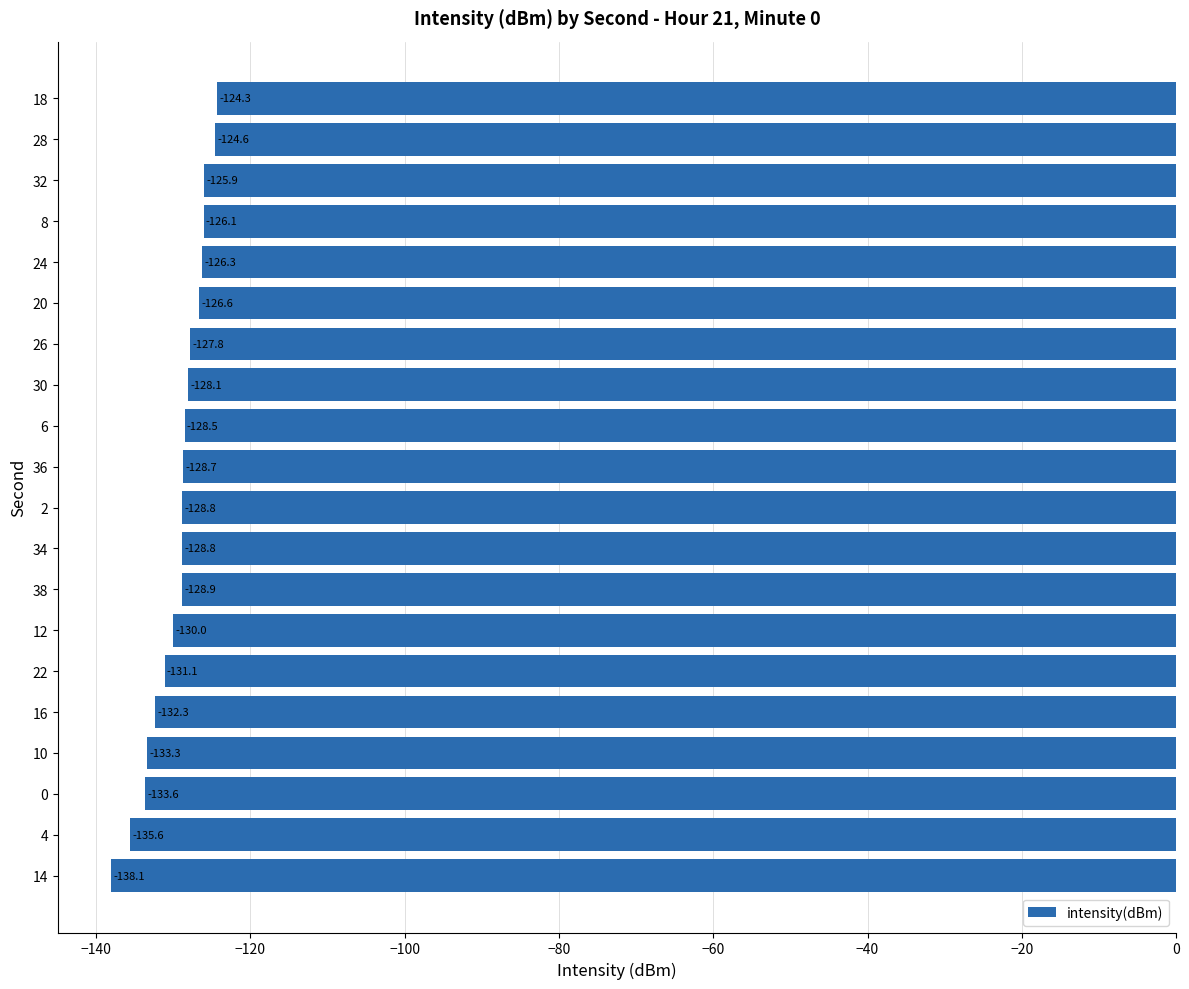

Reading top to bottom, what are all the values shown in this chart?

18=-124.3	28=-124.6	32=-125.9	8=-126.1	24=-126.3	20=-126.6	26=-127.8	30=-128.1	6=-128.5	36=-128.7	2=-128.8	34=-128.8	38=-128.9	12=-130.0	22=-131.1	16=-132.3	10=-133.3	0=-133.6	4=-135.6	14=-138.1